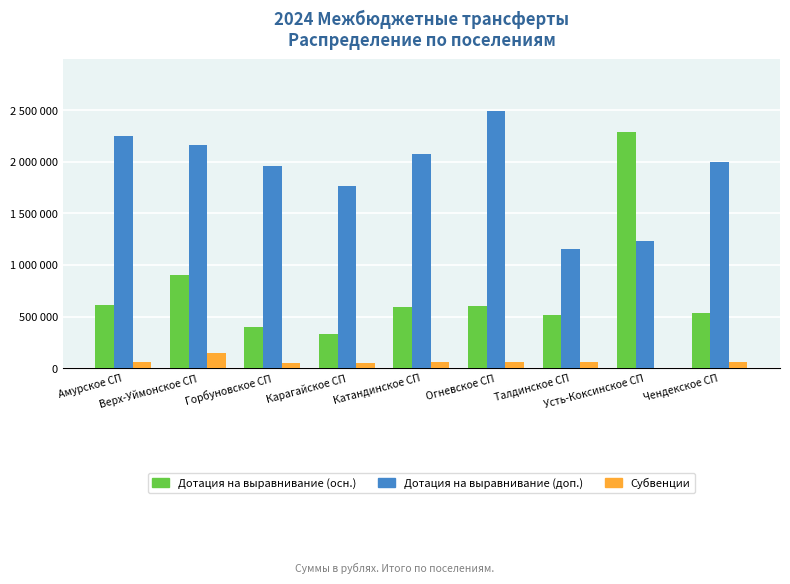

Is the value of Дотация на выравнивание (доп.) at Катандинское СП greater than the value of Субвенции at Горбуновское СП?

Yes